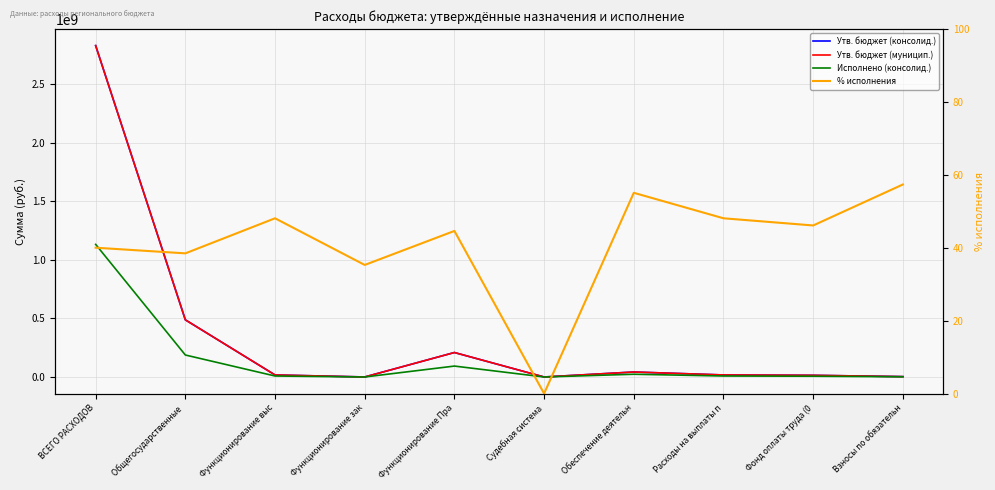

Which category has the highest value in the % исполнения series?

Взносы по обязательн